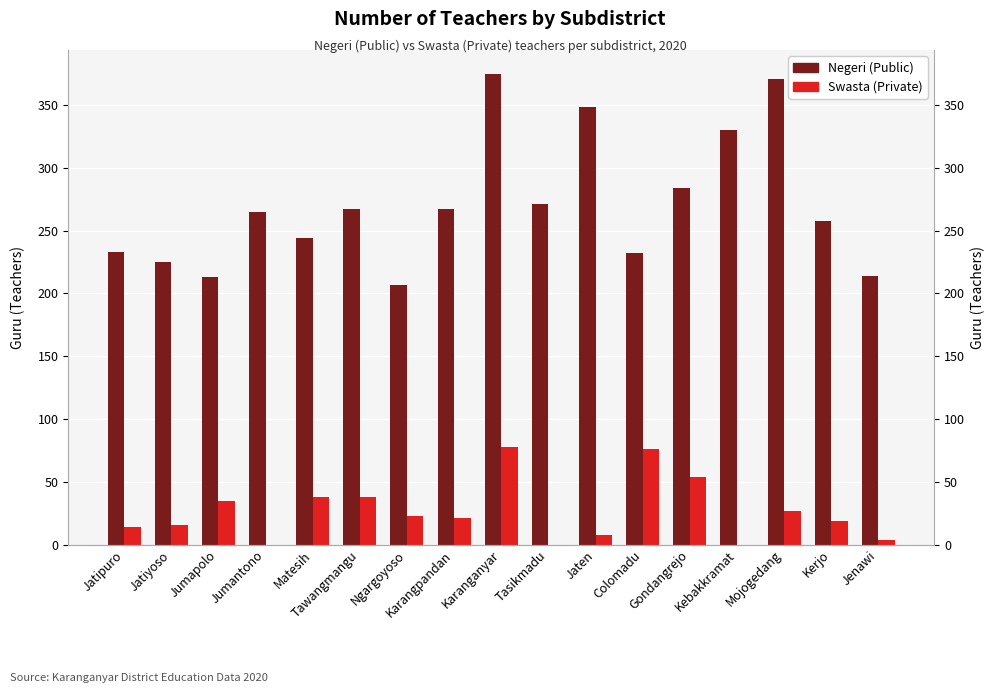

How many values in the Swasta (Private) series are below 21?

8